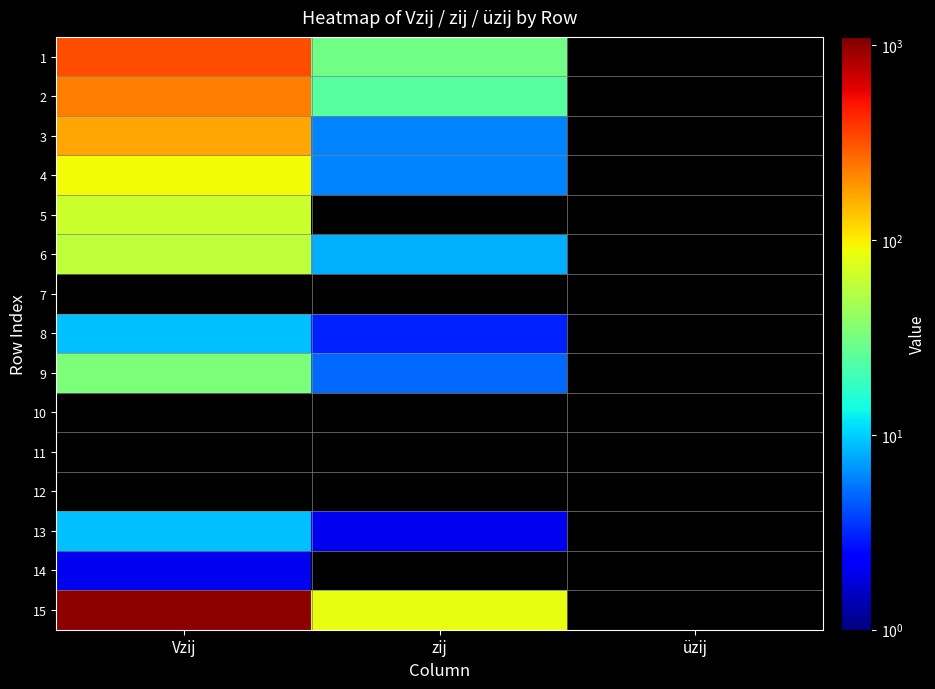

The value of 13 at zij is 2.0. True or false?

True